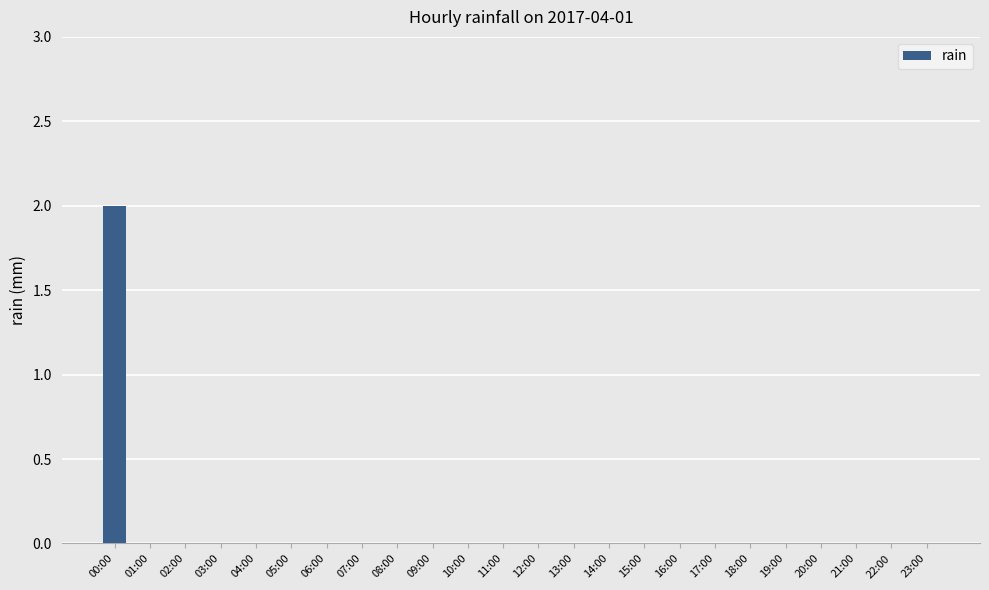

Are the bars horizontal?

No